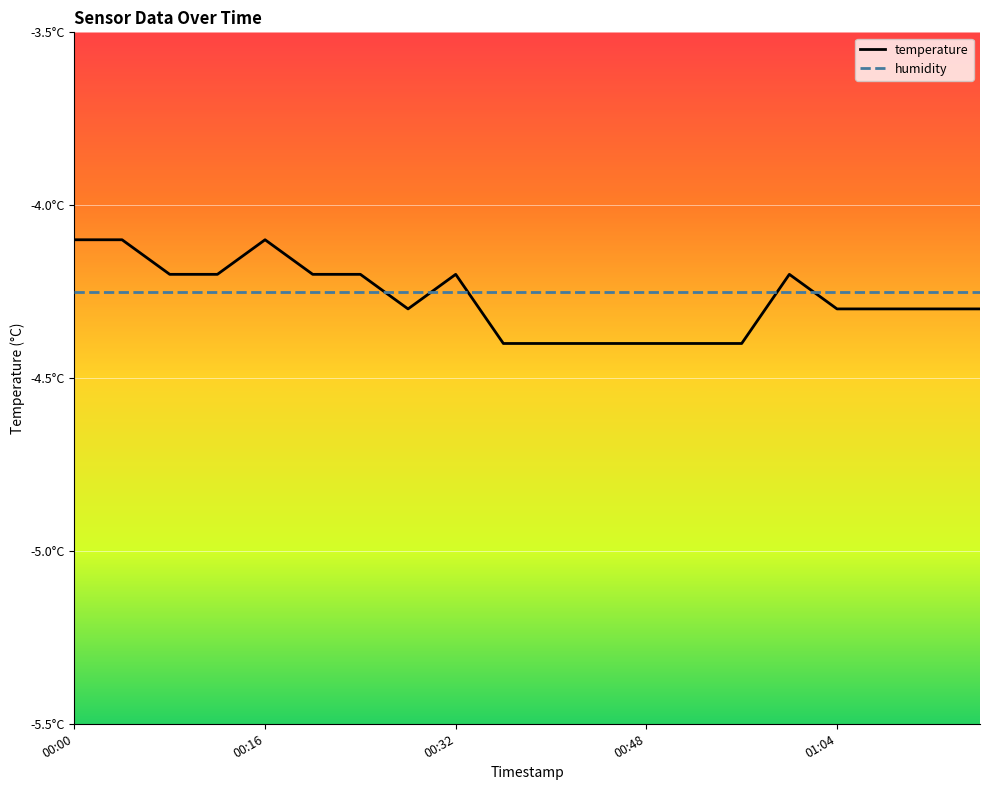

At which label does humidity reach its minimum?

00:00